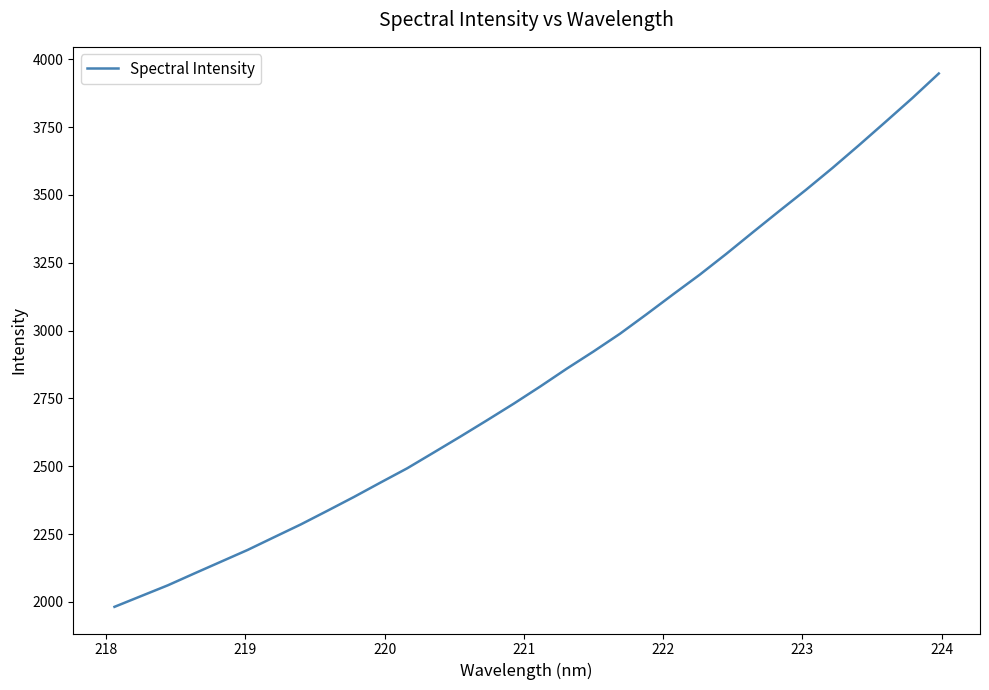

What is the greatest value displayed?

3947.6